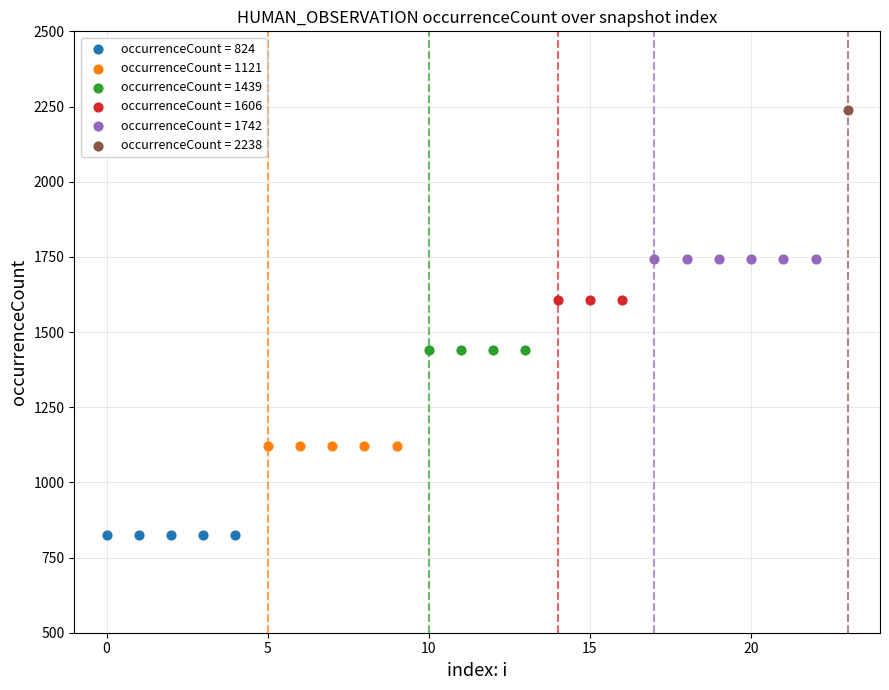

What are all the series names shown in the legend?

occurrenceCount = 824, occurrenceCount = 1121, occurrenceCount = 1439, occurrenceCount = 1606, occurrenceCount = 1742, occurrenceCount = 2238